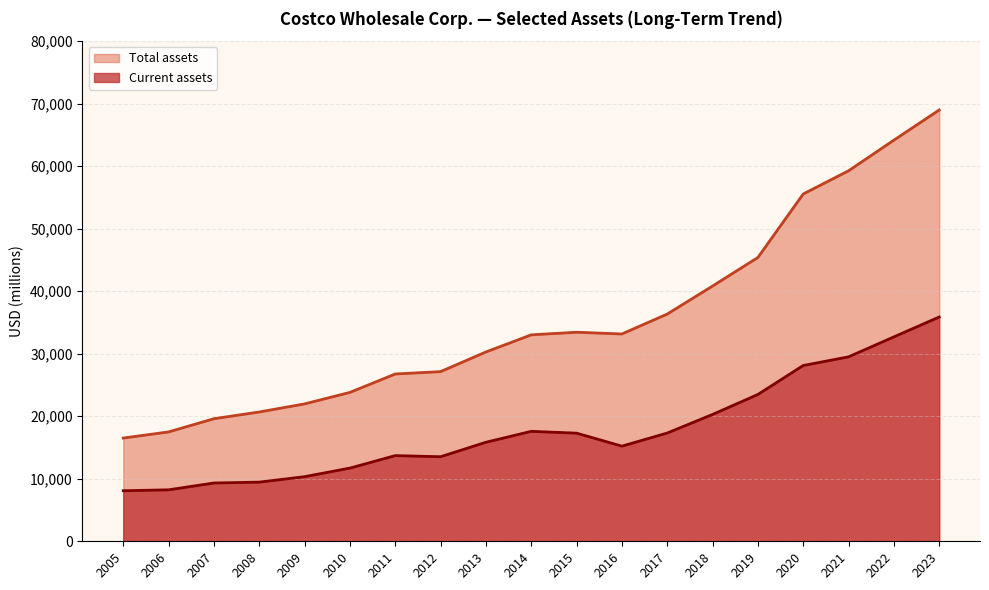

True or false: Total assets and Current assets cross at least once.

False